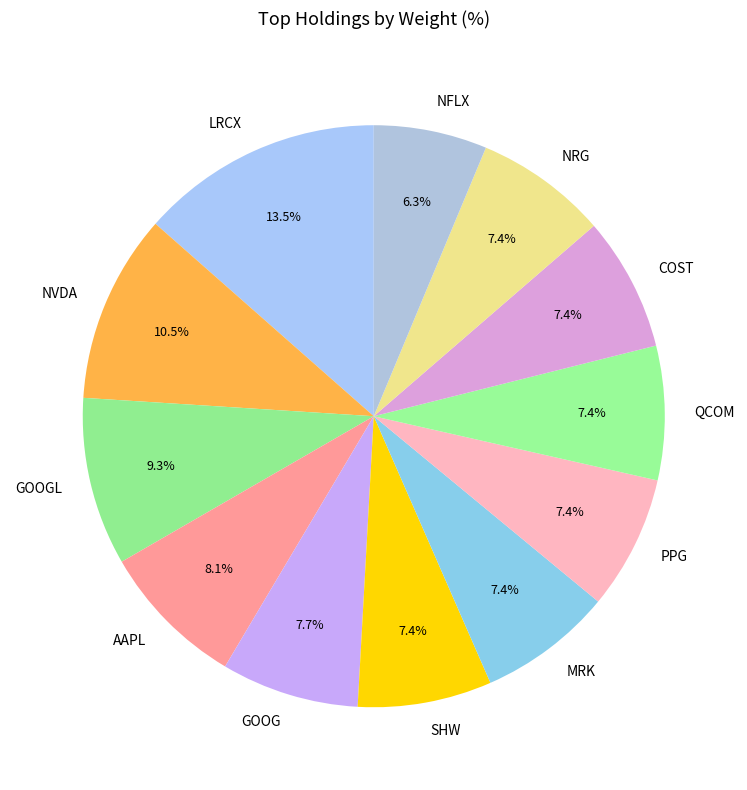

Which slice is the smallest?

NFLX